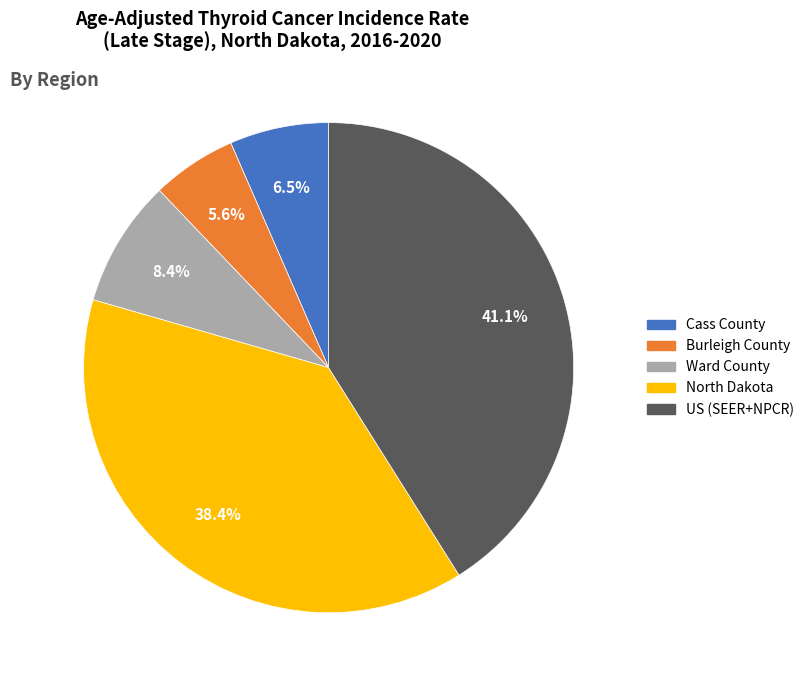

Between Burleigh County and US (SEER+NPCR), which is larger?

US (SEER+NPCR)